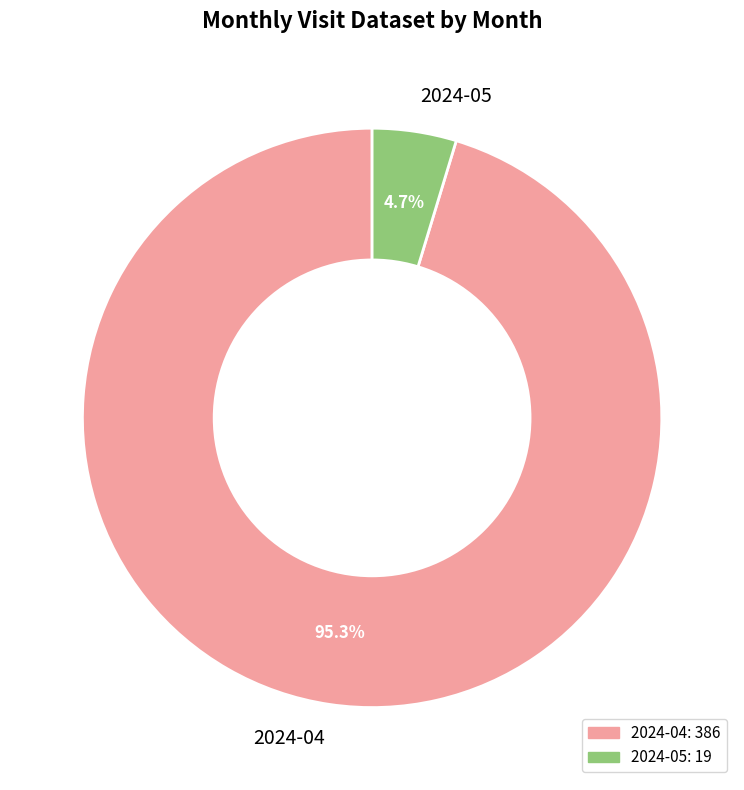

To the nearest percent, what percentage of the pie is 2024-05?

5%